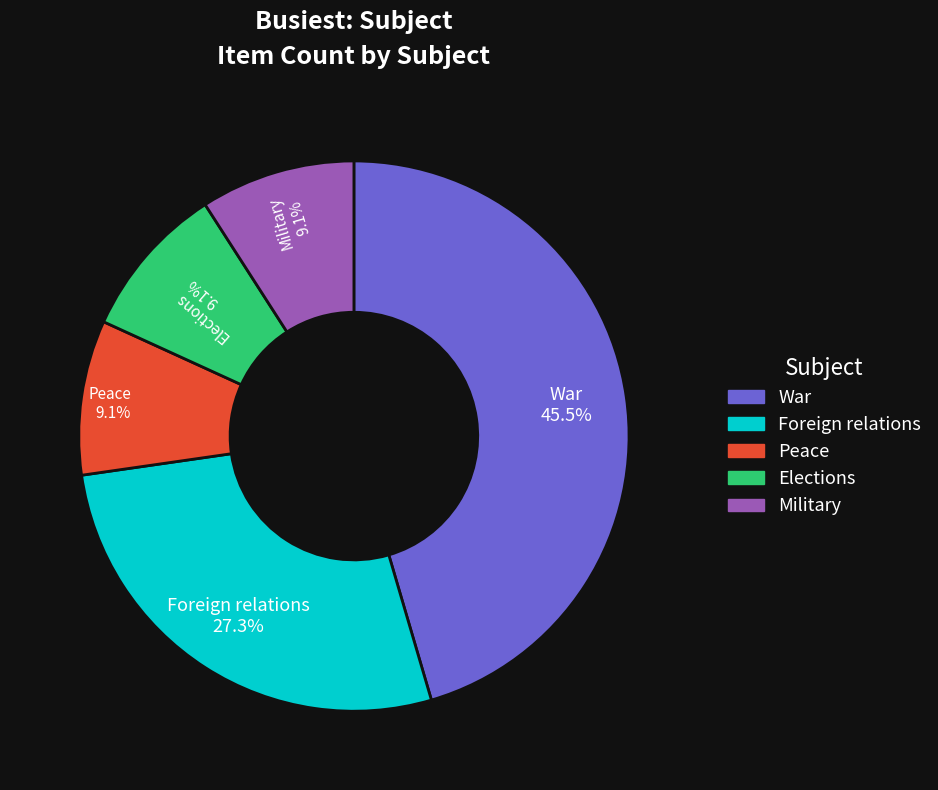

Is there a majority slice in this chart?

No